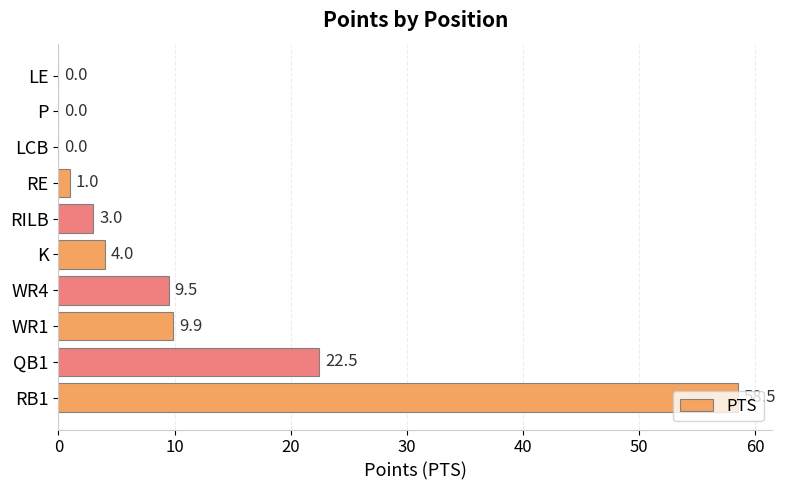

How many positive values are there?

7